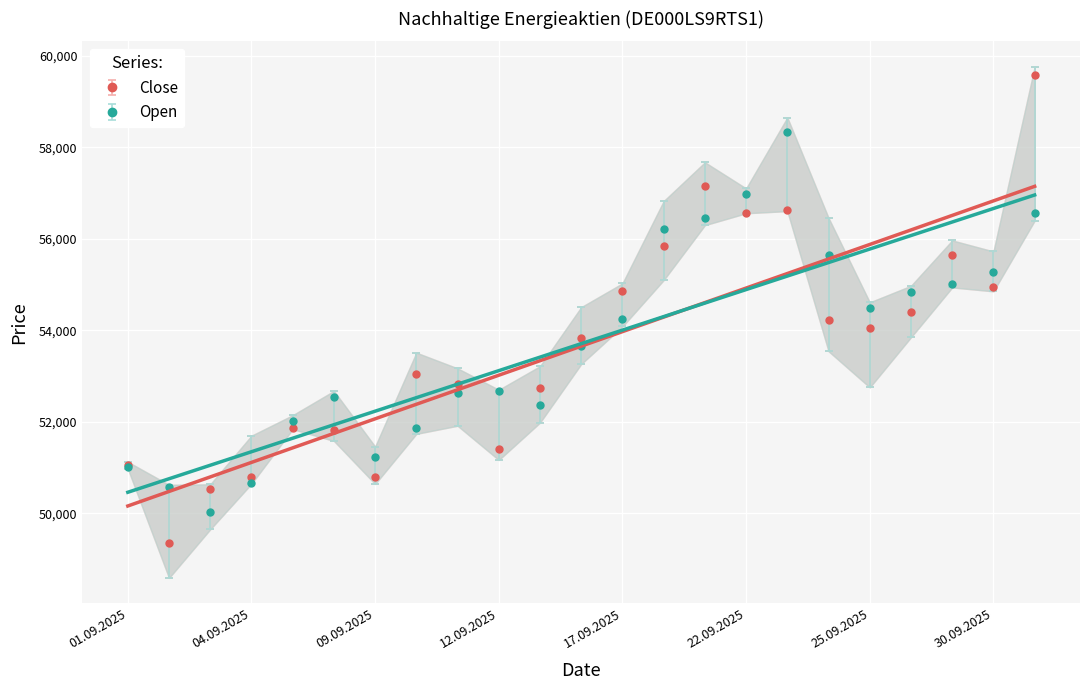

Where does the Open series first go above 53657?

17.09.2025